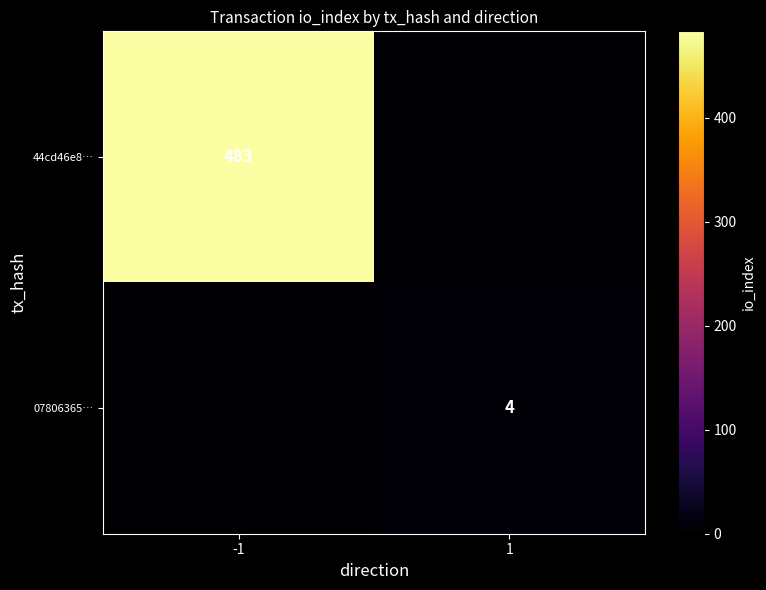

Which label corresponds to the largest value in the chart?

-1